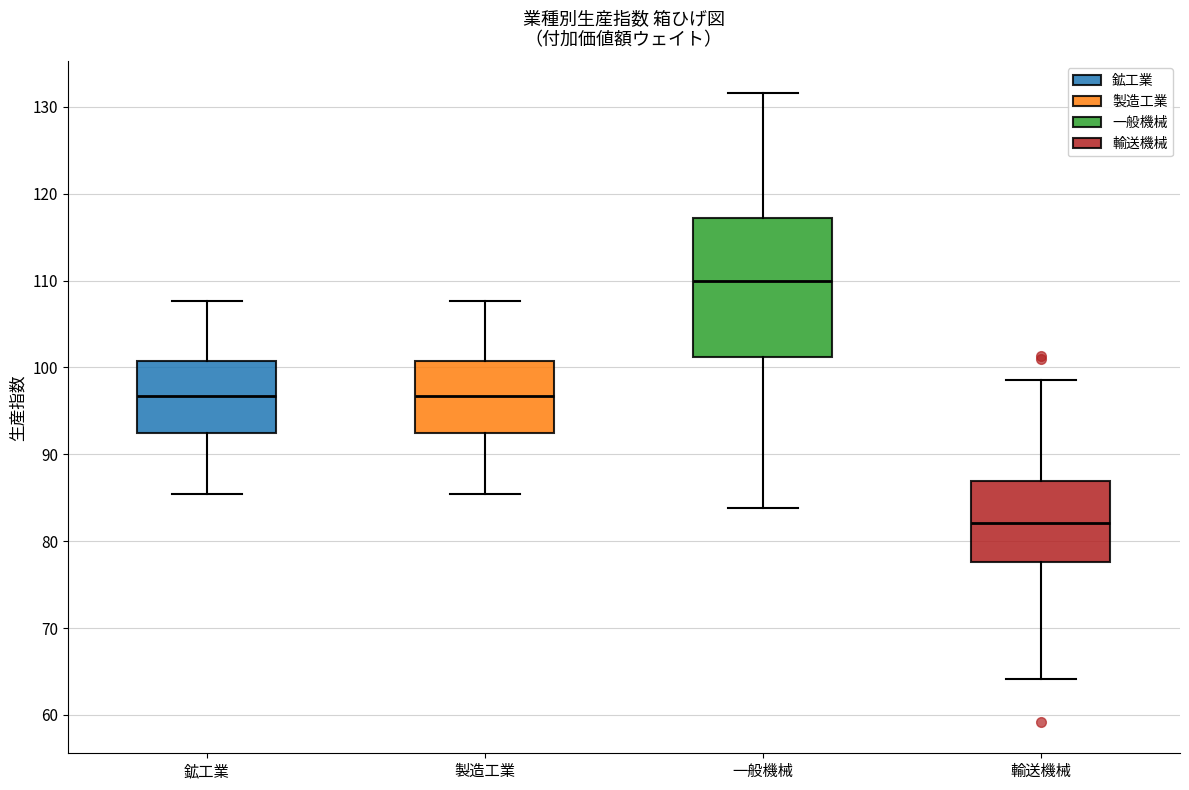

Comparing the boxes themselves (not the whiskers), which one is the tallest?

一般機械